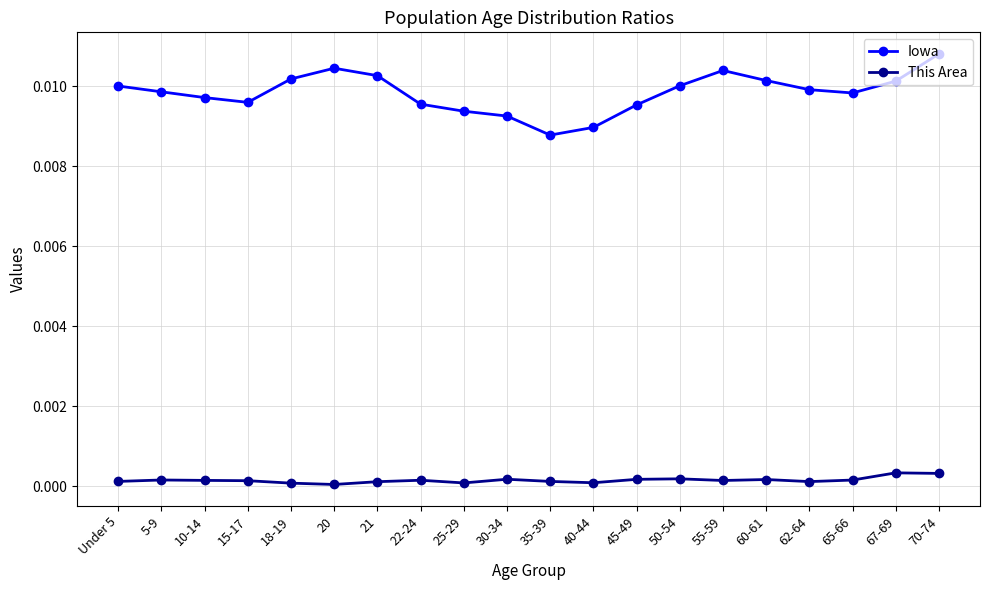

Rank the series by their average value, from lowest to highest.

This Area, Iowa